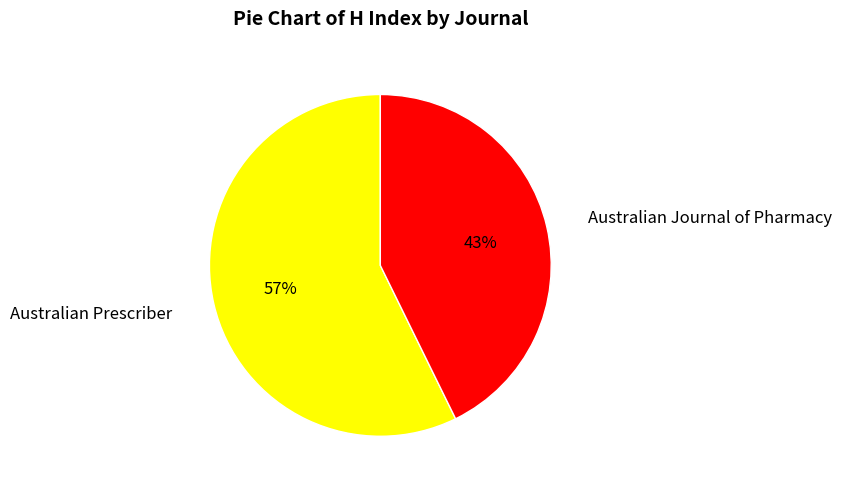

What is the largest slice in the pie chart?

Australian Prescriber